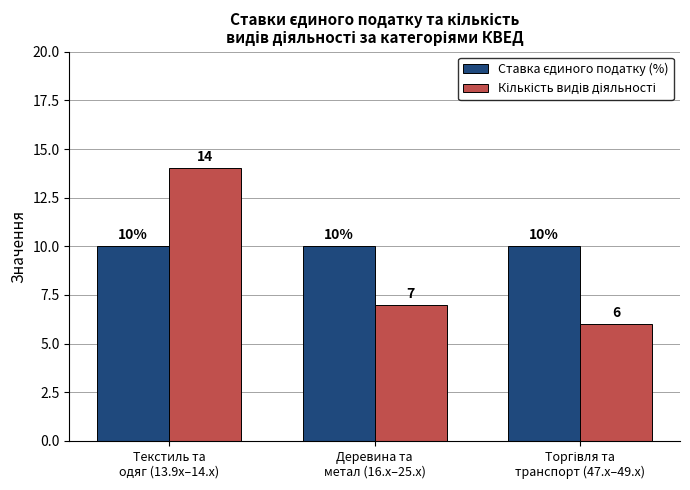

What is the maximum value shown in the chart?

14